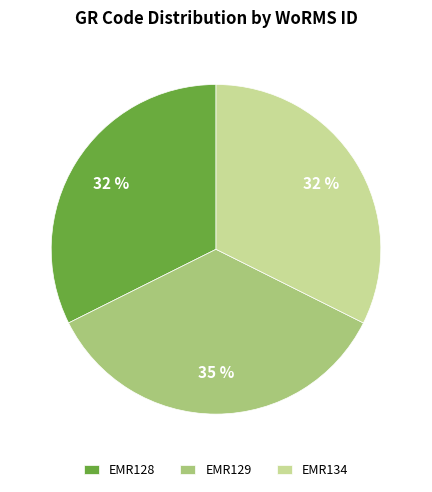

To the nearest percent, what percentage of the pie is EMR134?

32%